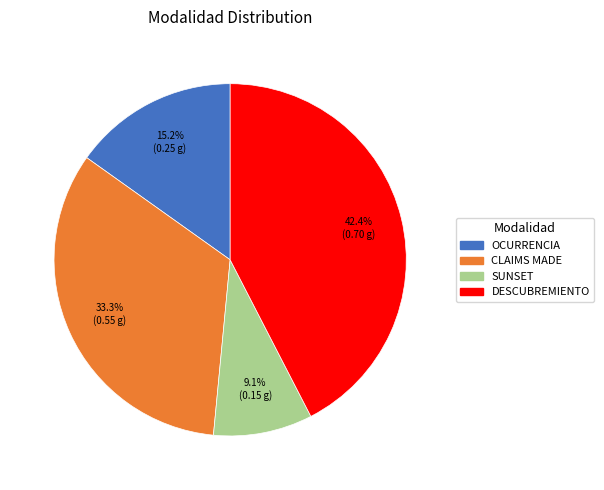

Rank the categories by value from highest to lowest.

DESCUBREMIENTO, CLAIMS MADE, OCURRENCIA, SUNSET